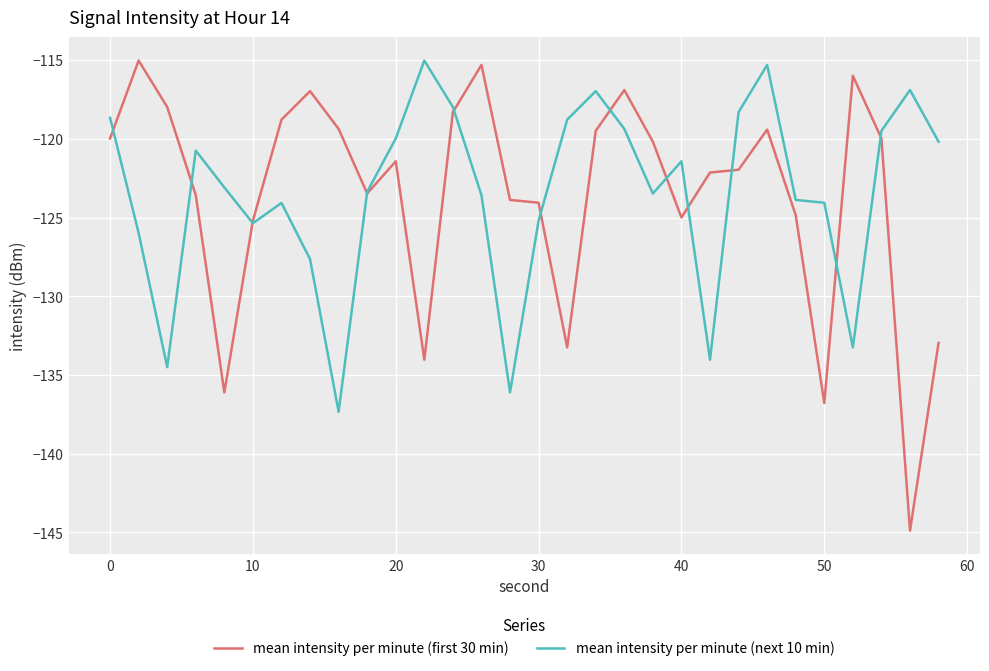

What is the greatest value displayed?

-115.0